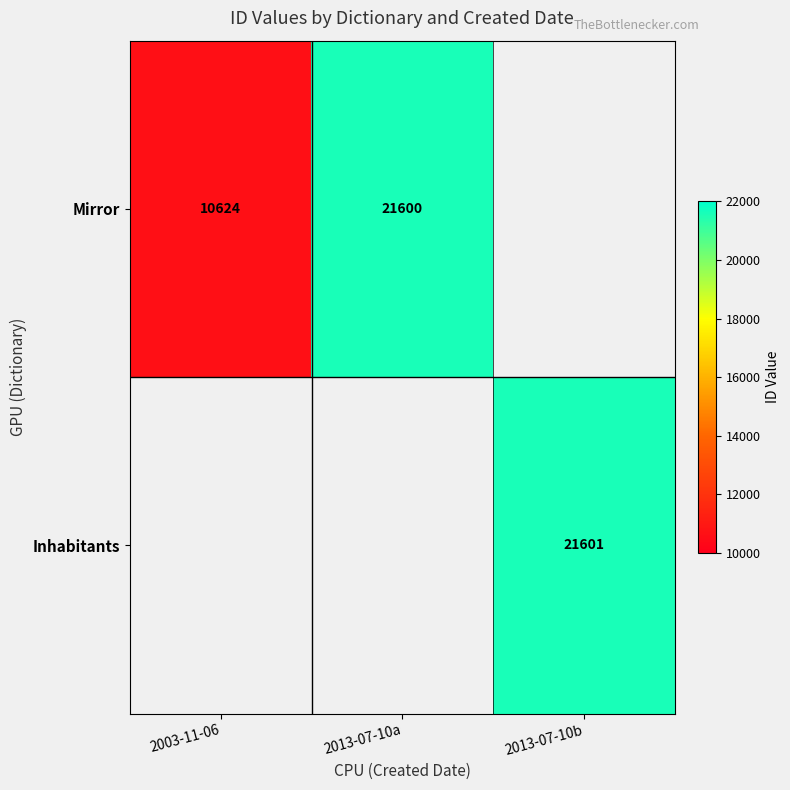

What is the sum of the Mirror values at 2013-07-10a and 2003-11-06?

32224